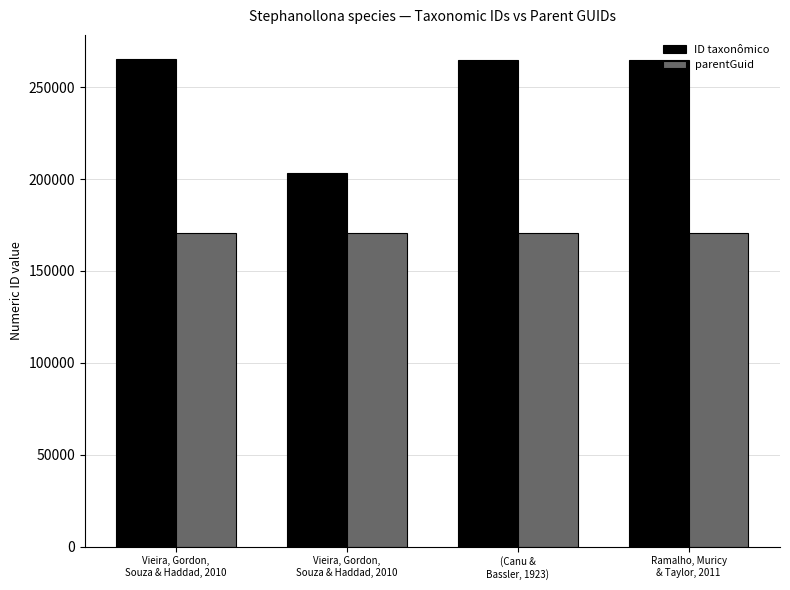

What are all the series names shown in the legend?

ID taxonômico, parentGuid